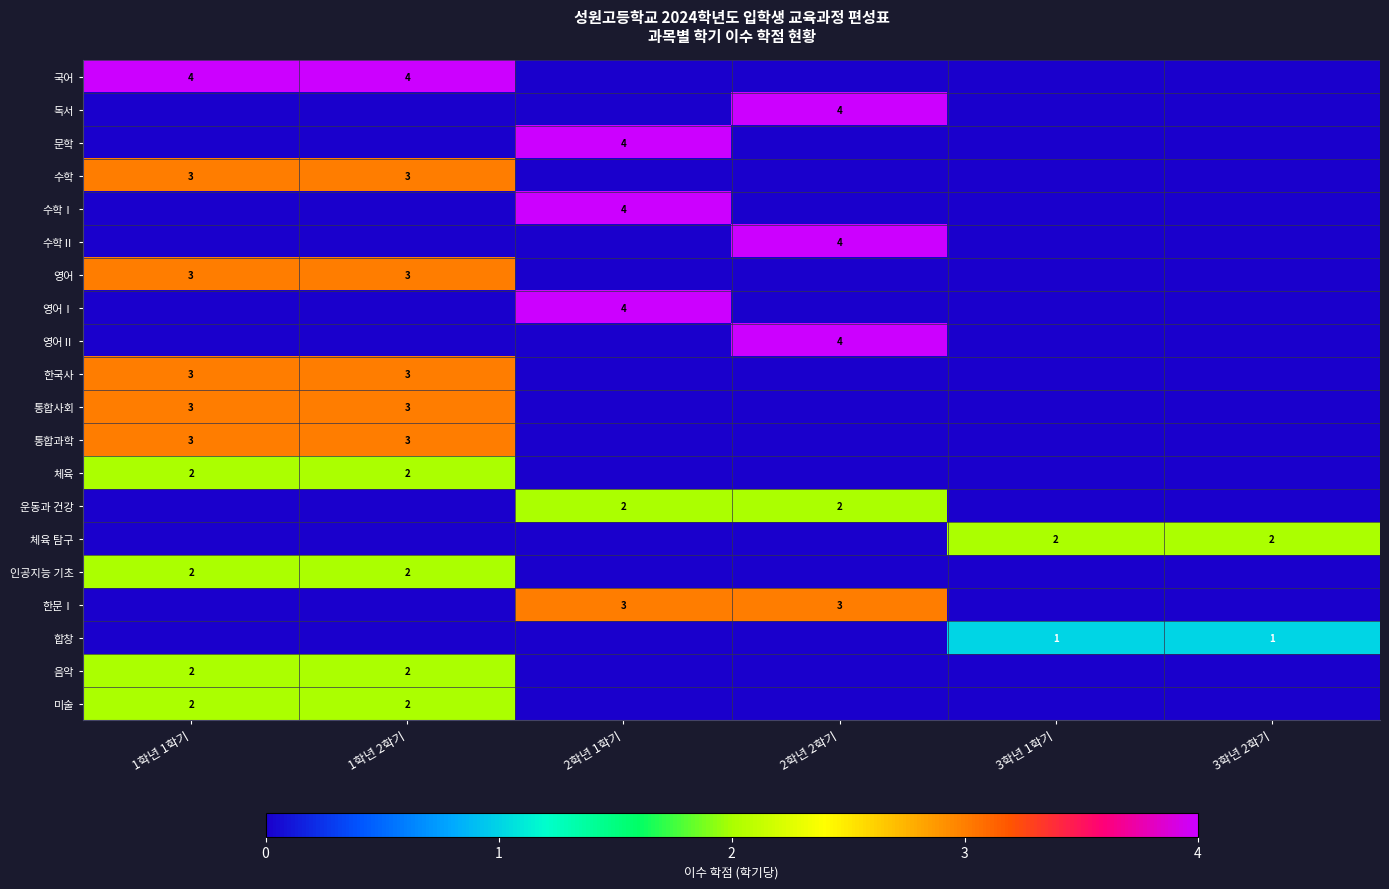

At how many categories does at least one series exceed 1?

6